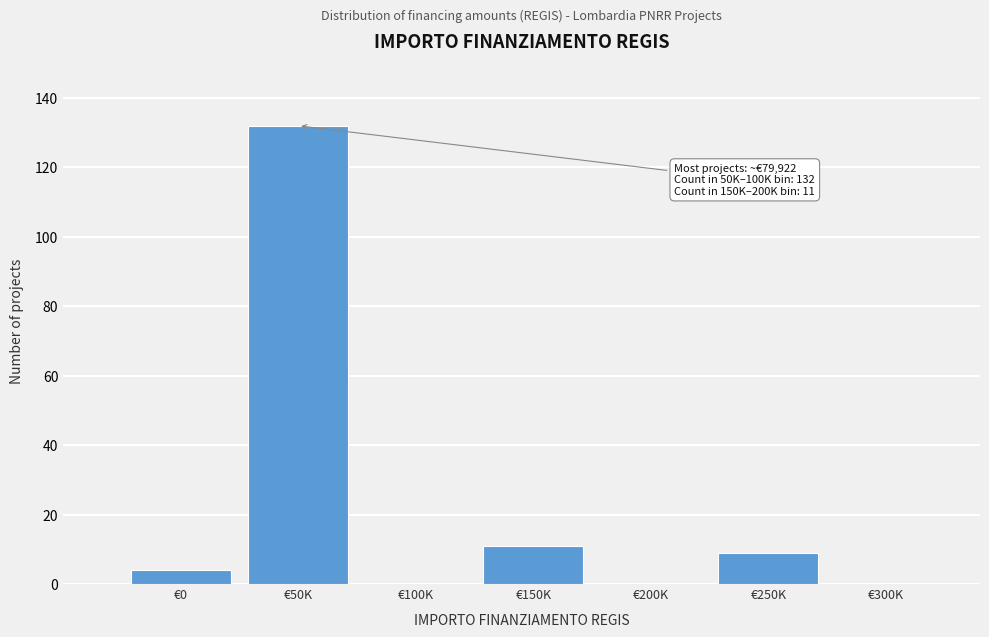

Reading left to right, what are all the values shown in this chart?

€0=4	€50K=132	€100K=0	€150K=11	€200K=0	€250K=9	€300K=0